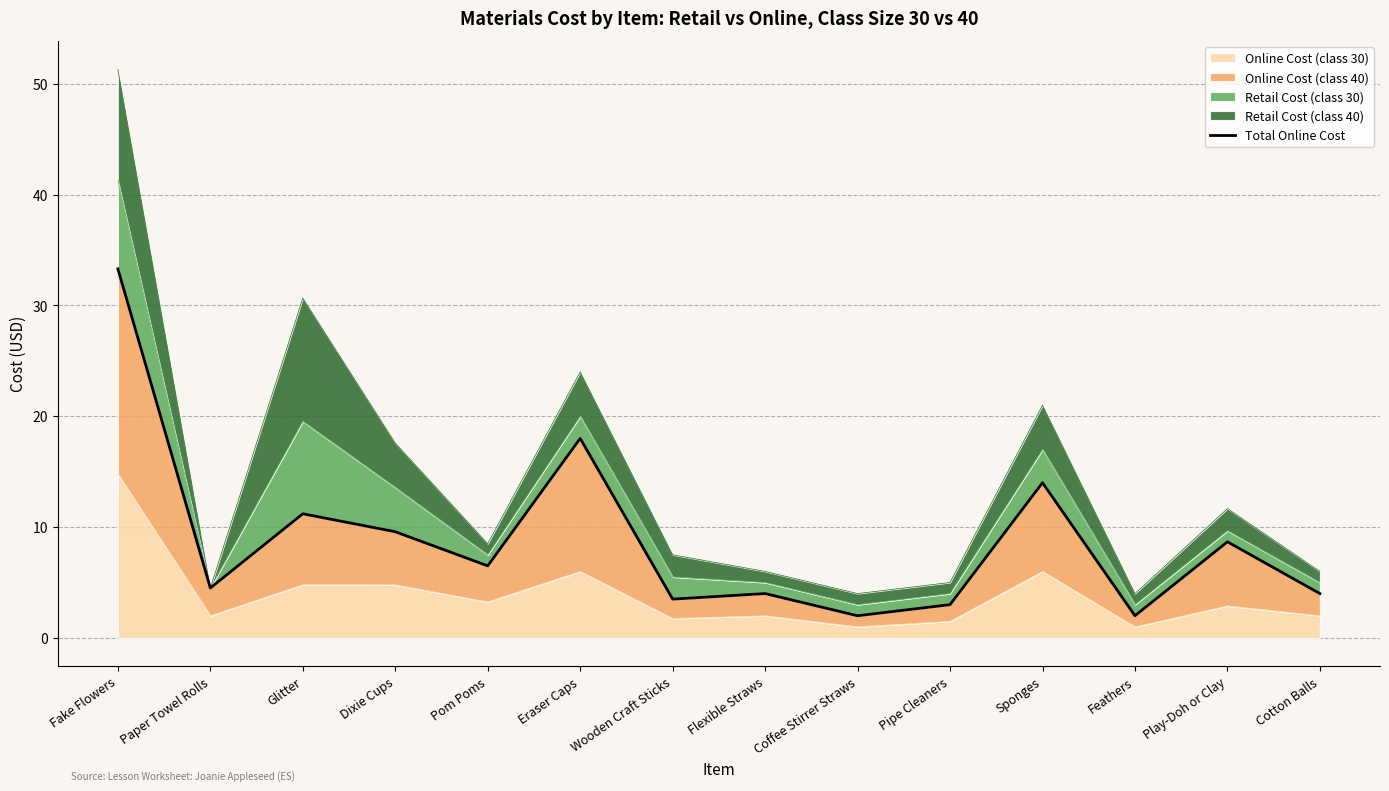

Is it true that the value at Dixie Cups is 9.6?

True